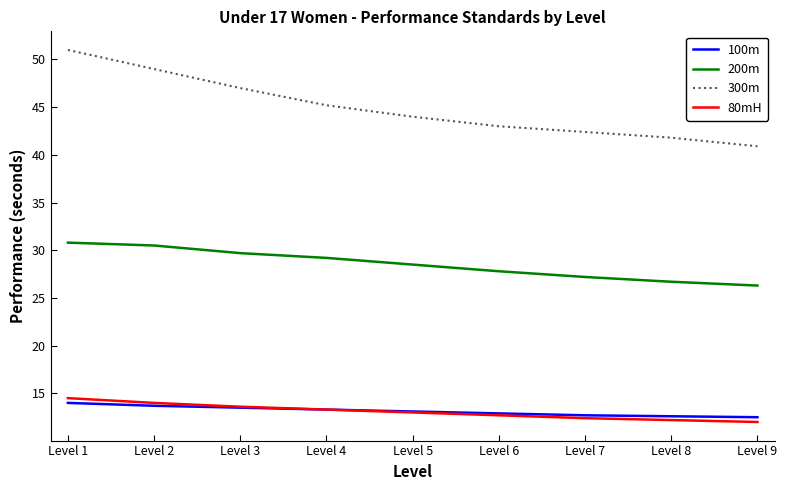

True or false: 200m and 300m cross at least once.

False